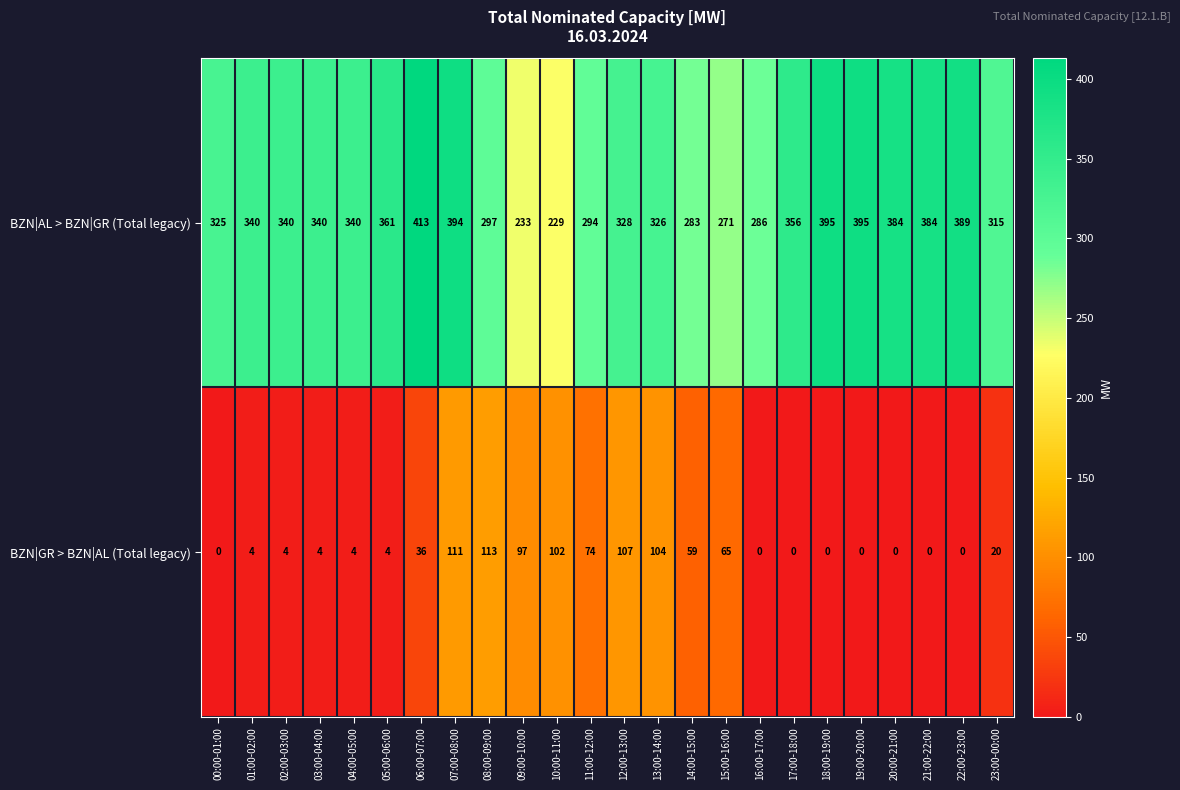

Which label corresponds to the largest value in the chart?

06:00-07:00